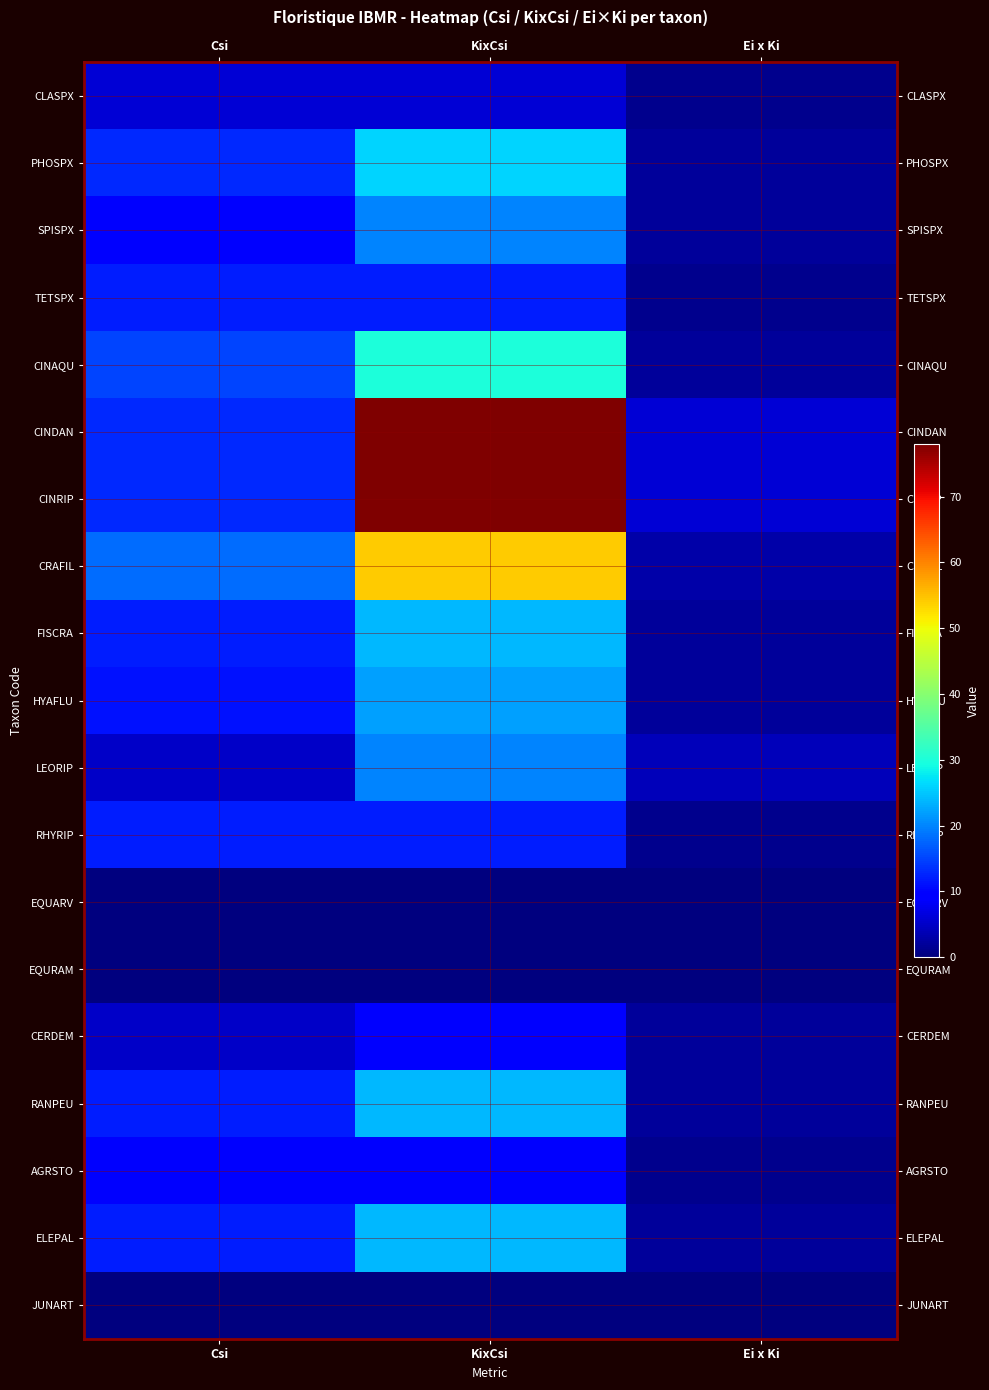

Reading left to right, extract all data points from this chart.

CLASPX: Csi=6	KixCsi=6	Ei x Ki=1
PHOSPX: Csi=13	KixCsi=26	Ei x Ki=2
SPISPX: Csi=10	KixCsi=20	Ei x Ki=2
TETSPX: Csi=12	KixCsi=12	Ei x Ki=1
CINAQU: Csi=15	KixCsi=30	Ei x Ki=2
CINDAN: Csi=13	KixCsi=78	Ei x Ki=6
CINRIP: Csi=13	KixCsi=78	Ei x Ki=6
CRAFIL: Csi=18	KixCsi=54	Ei x Ki=3
FISCRA: Csi=12	KixCsi=24	Ei x Ki=2
HYAFLU: Csi=11	KixCsi=22	Ei x Ki=2
LEORIP: Csi=5	KixCsi=20	Ei x Ki=4
RHYRIP: Csi=12	KixCsi=12	Ei x Ki=1
EQUARV: Csi=0	KixCsi=0	Ei x Ki=0
EQURAM: Csi=0	KixCsi=0	Ei x Ki=0
CERDEM: Csi=5	KixCsi=10	Ei x Ki=2
RANPEU: Csi=12	KixCsi=24	Ei x Ki=2
AGRSTO: Csi=10	KixCsi=10	Ei x Ki=1
ELEPAL: Csi=12	KixCsi=24	Ei x Ki=2
JUNART: Csi=0	KixCsi=0	Ei x Ki=0